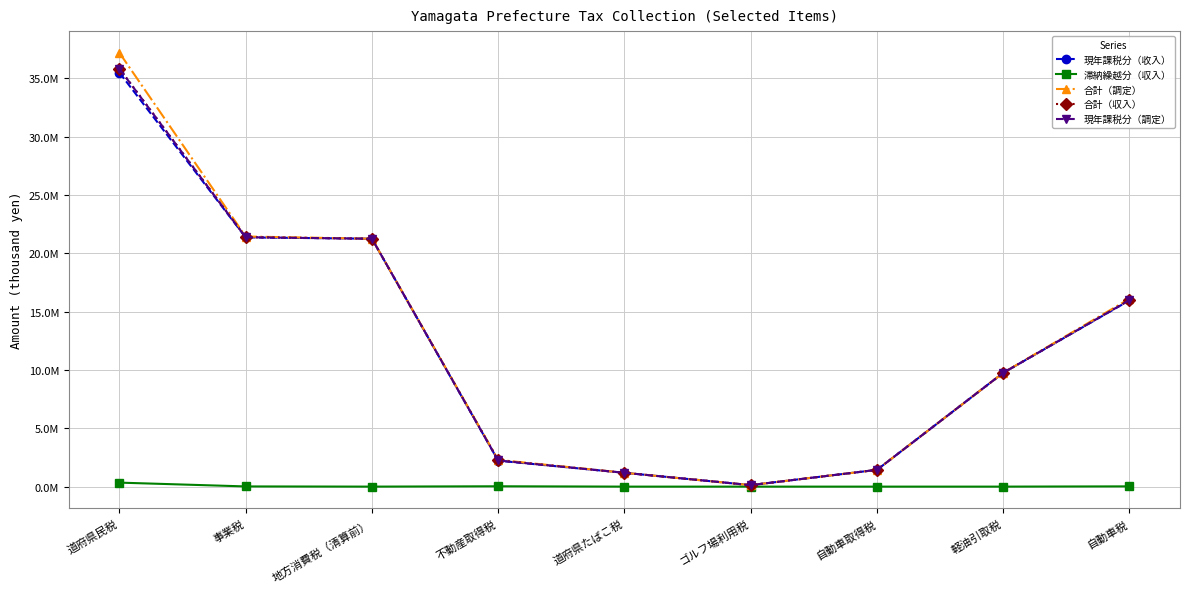

Reading left to right, extract all data points from this chart.

現年課税分（收入）: 道府県民税=35485079	事業税=21360649	地方消費税（清算前）=21246334	不動産取得税=2224295	道府県たばこ税=1186143	ゴルフ場利用税=127912	自動車取得税=1436331	軽油引取税=9752625	自動車税=15963646
滞納繰越分（収入）: 道府県民税=342203	事業税=16623	地方消費税（清算前）=0	不動産取得税=28993	道府県たばこ税=0	ゴルフ場利用税=0	自動車取得税=0	軽油引取税=0	自動車税=21748
合計（調定）: 道府県民税=37181320	事業税=21436627	地方消費税（清算前）=21246334	不動産取得税=2293160	道府県たばこ税=1186143	ゴルフ場利用税=127912	自動車取得税=1436331	軽油引取税=9754737	自動車税=16103136
合計（収入）: 道府県民税=35827282	事業税=21377272	地方消費税（清算前）=21246334	不動産取得税=2253288	道府県たばこ税=1186143	ゴルフ場利用税=127912	自動車取得税=1436331	軽油引取税=9752625	自動車税=15985394
現年課税分（調定）: 道府県民税=35810075	事業税=21373851	地方消費税（清算前）=21246334	不動産取得税=2239944	道府県たばこ税=1186143	ゴルフ場利用税=127912	自動車取得税=1436331	軽油引取税=9752625	自動車税=15989642